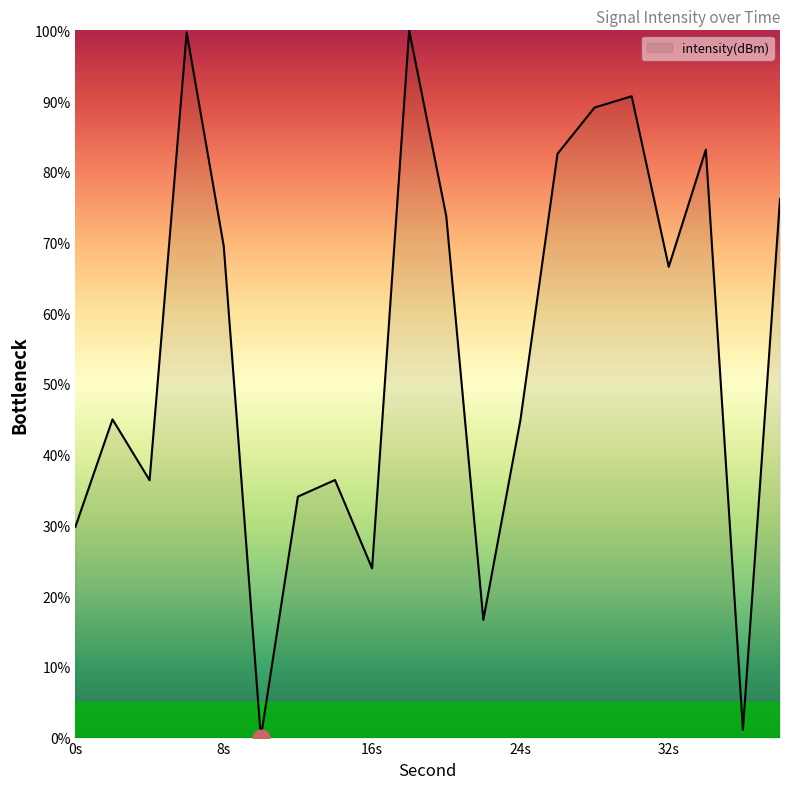

What is the greatest value displayed?

100.0